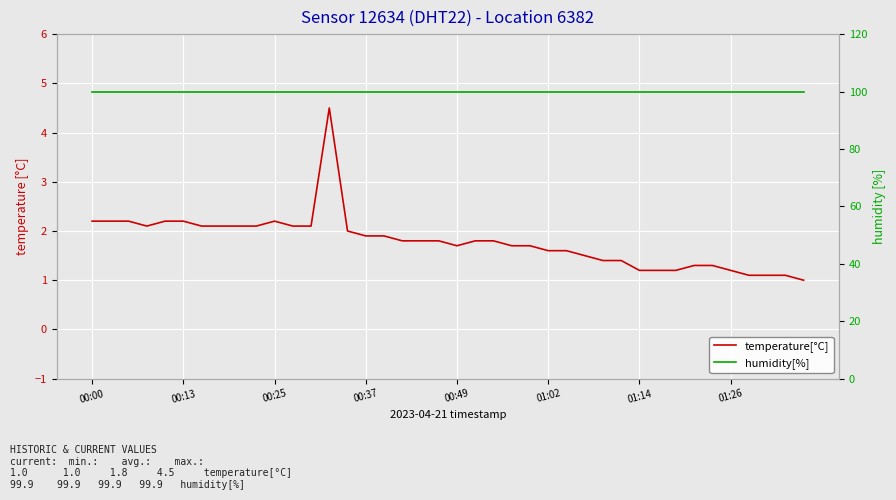

Between 01:26 and 16, which series saw the biggest shift?

temperature[°C]